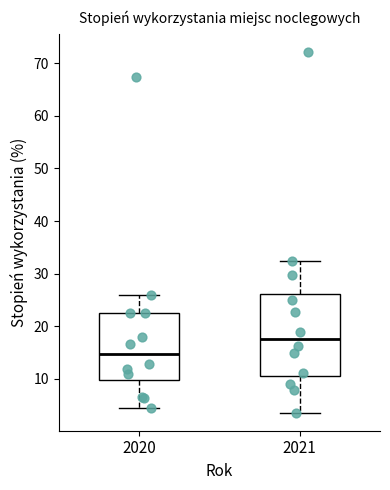

Reading left to right, transcribe this box plot: for each box, give where its median line is, the range the box spans, and where its two whiskers end, as read against the y-axis. The values are not printed on the chart, so give them approximately, as read against the axis.

2020: median 15, box 10 to 23, whiskers 4 to 26
2021: median 18, box 11 to 26, whiskers 4 to 32